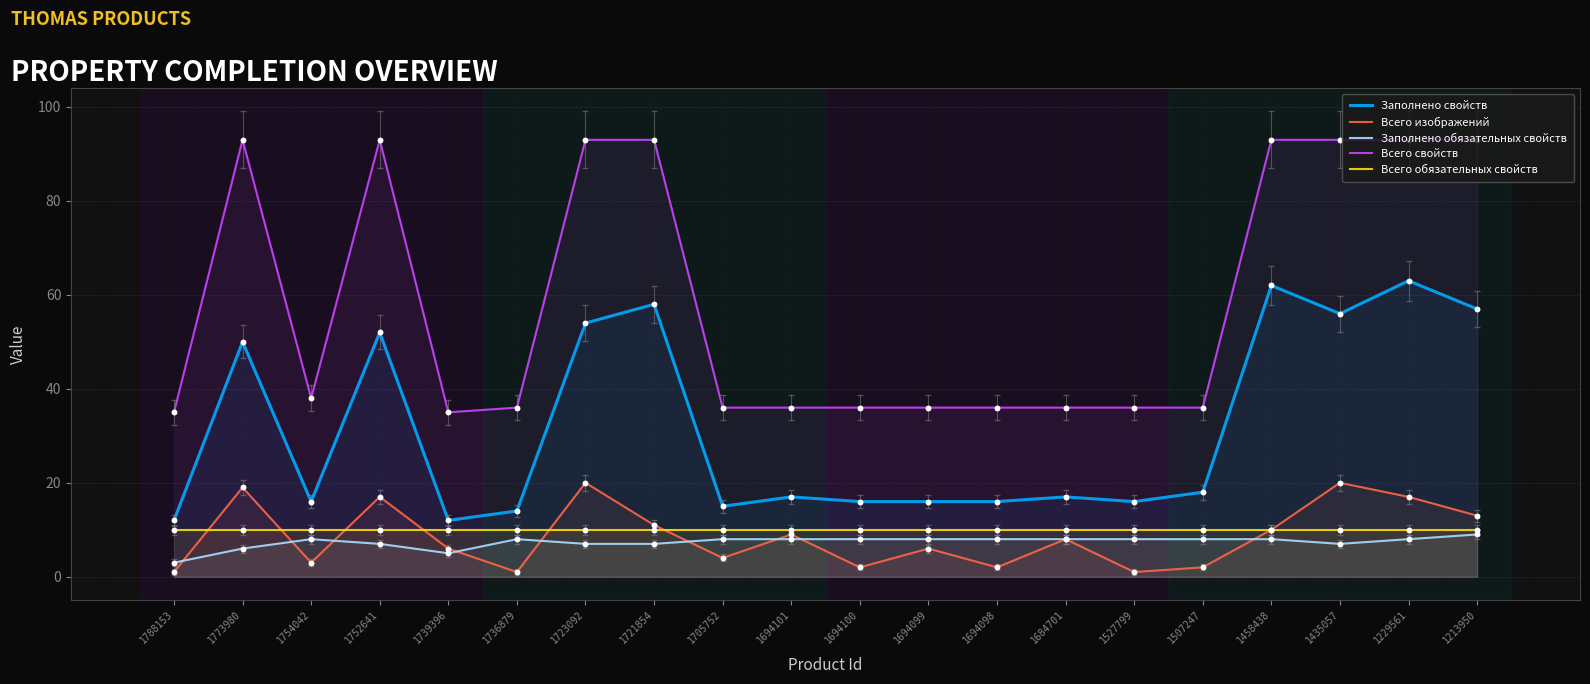

What is the total value across all series at 1527799?

71